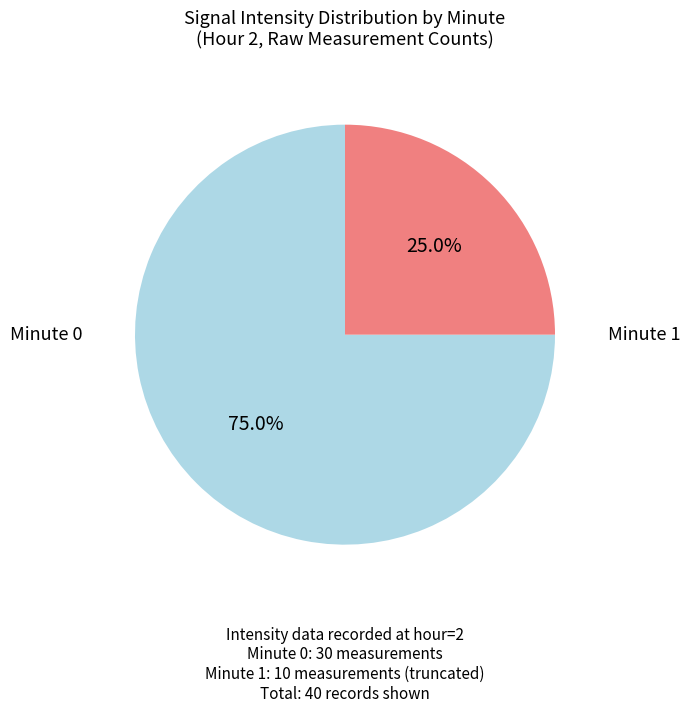

Does any single category account for the majority?

Yes